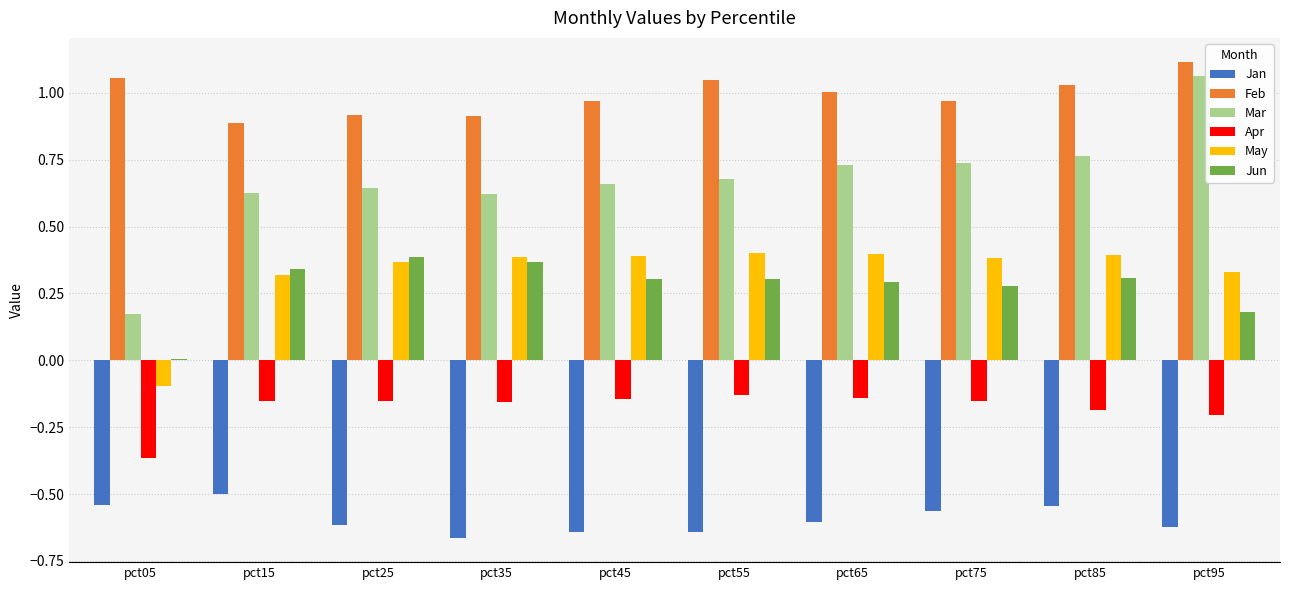

What is the sum of all Jun values?

2.8